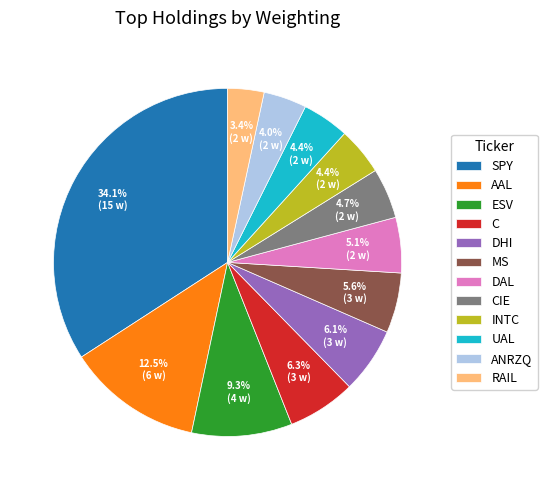

The AAL slice represents 1% of the pie. True or false?

False